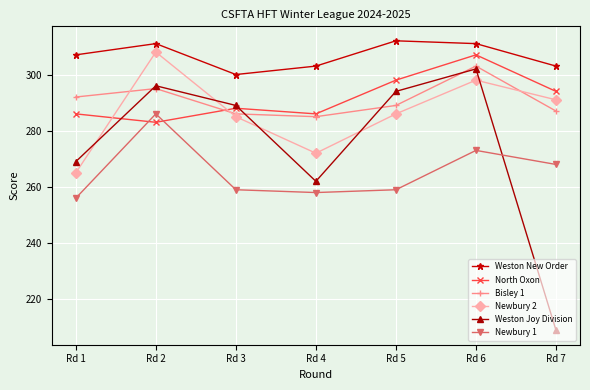

Where is Newbury 1 nearest to the value 271?

Rd 6